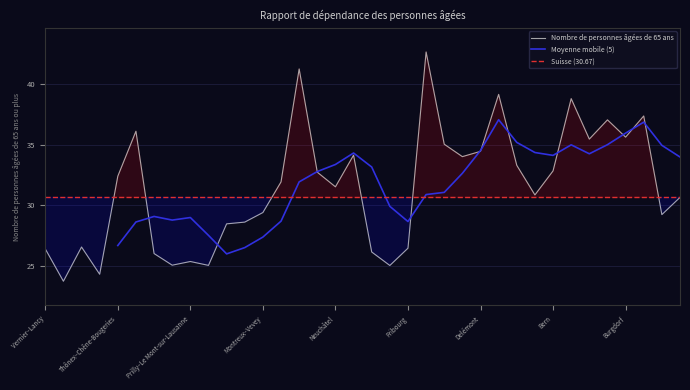

Where is the first local maximum?

Le Grand-Saconnex